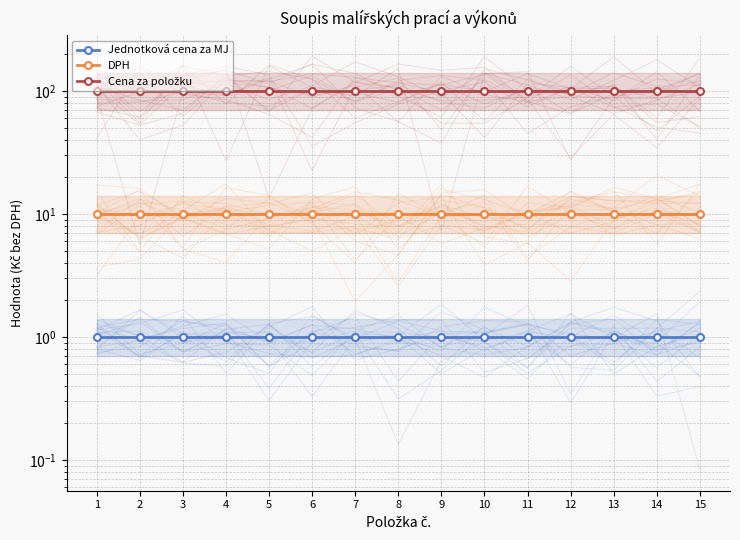

Reading right to left, extract all data points from this chart.

Jednotková cena za MJ: 1	1	1	1	1	1	1	1	1	1	1	1	1	1	1
DPH: 10	10	10	10	10	10	10	10	10	10	10	10	10	10	10
Cena za položku: 100	100	100	100	100	100	100	100	100	100	100	100	100	100	100